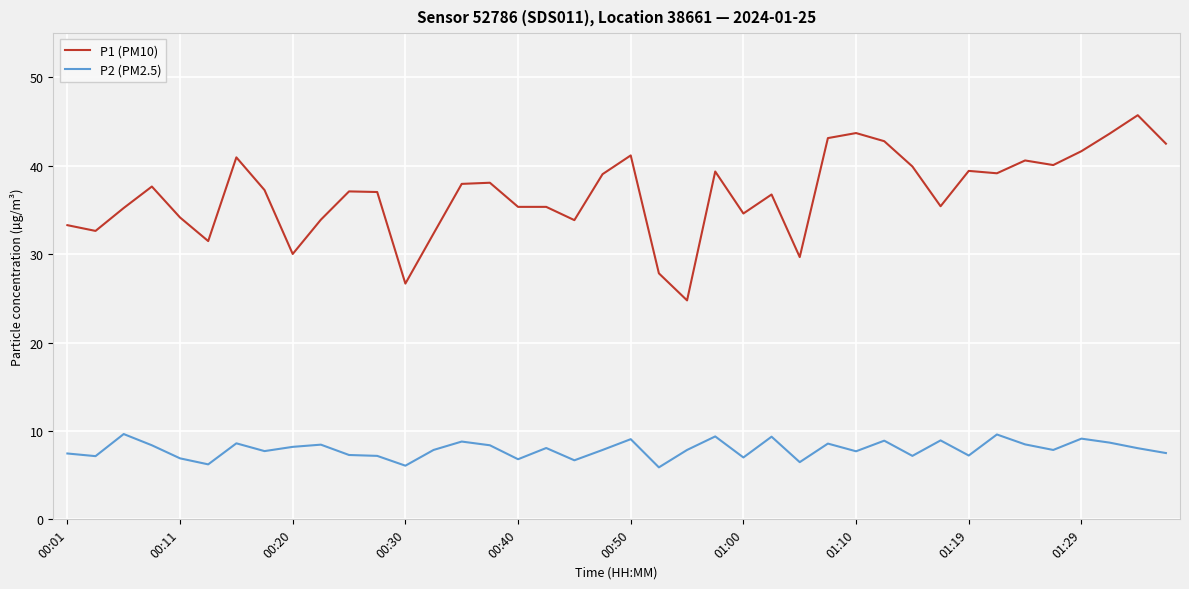

True or false: P2 (PM2.5) and P1 (PM10) intersect in this chart.

False